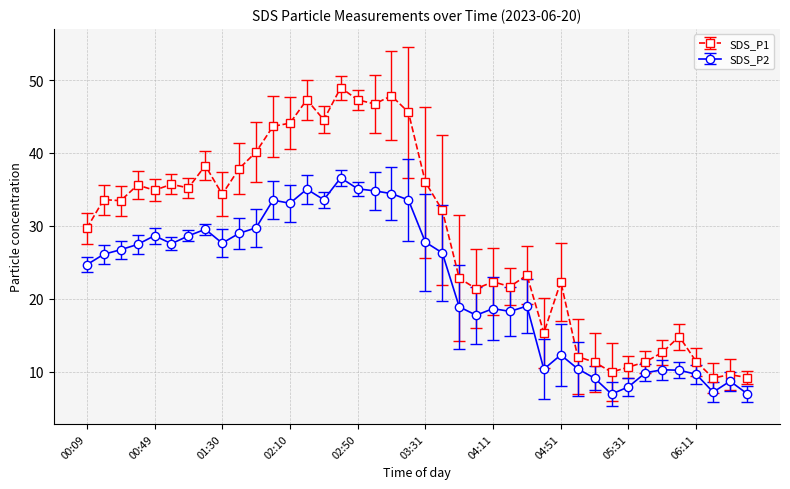

What is the value of the SDS_P2 point at the 18th from the left?

34.8